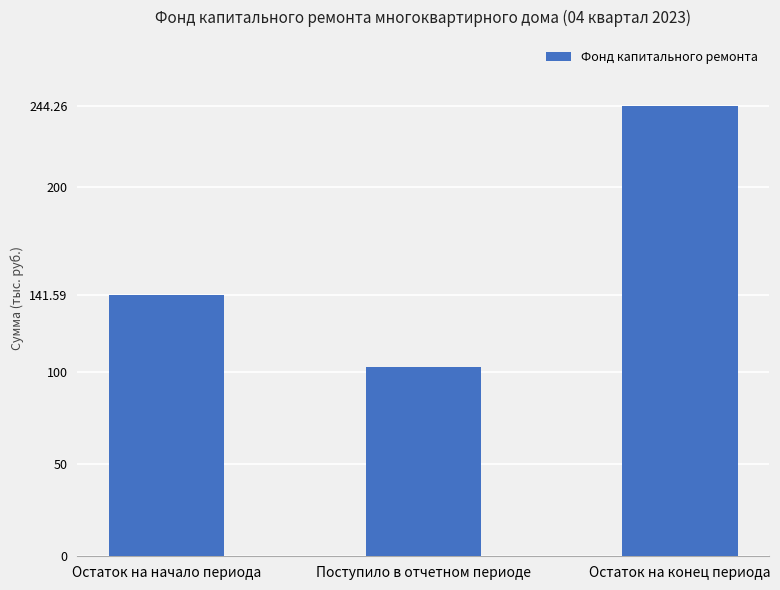

Which has a higher value, Поступило в отчетном периоде or Остаток на начало периода?

Остаток на начало периода